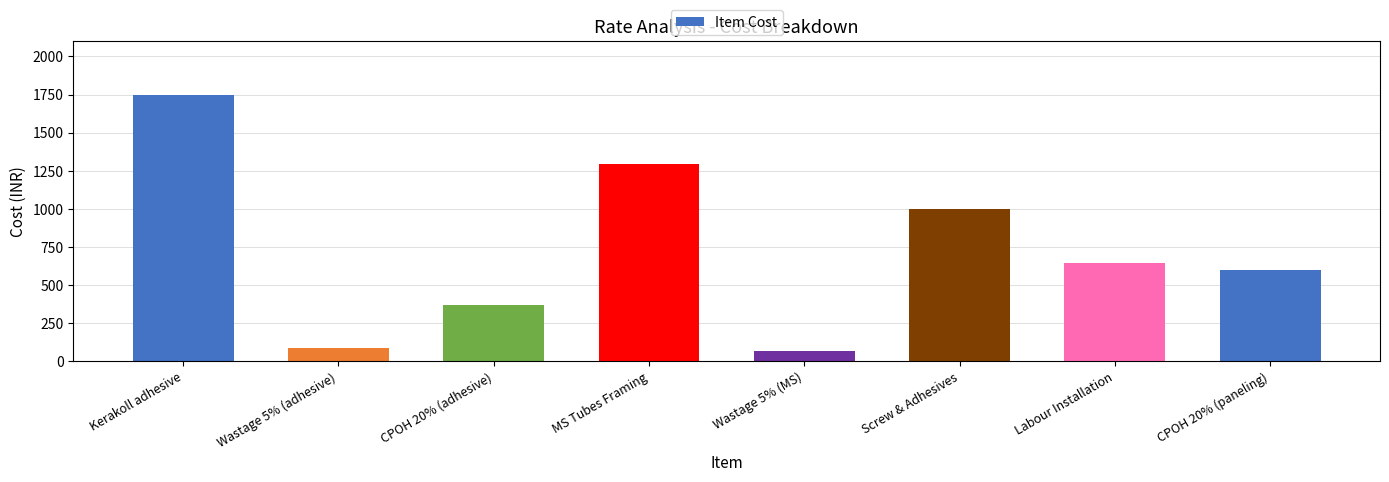

Count the number of data series in this chart.

1